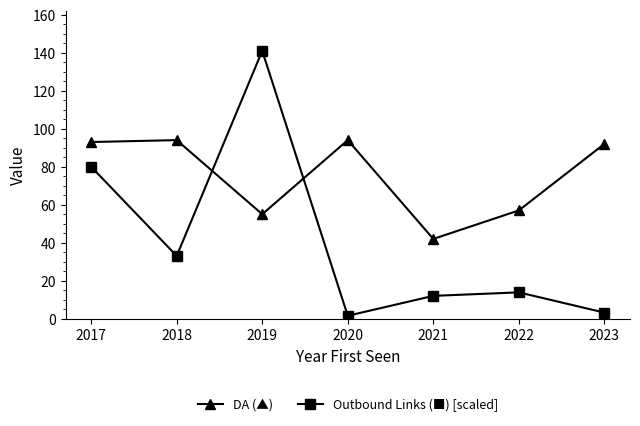

Reading right to left, extract all data points from this chart.

DA (▲): 2023=92.0	2022=57.0	2021=42.0	2020=94.0	2019=55.0	2018=94.0	2017=93.0
Outbound Links (■) [scaled]: 2023=3.2	2022=13.9	2021=12.0	2020=1.6	2019=141.0	2018=33.0	2017=80.0